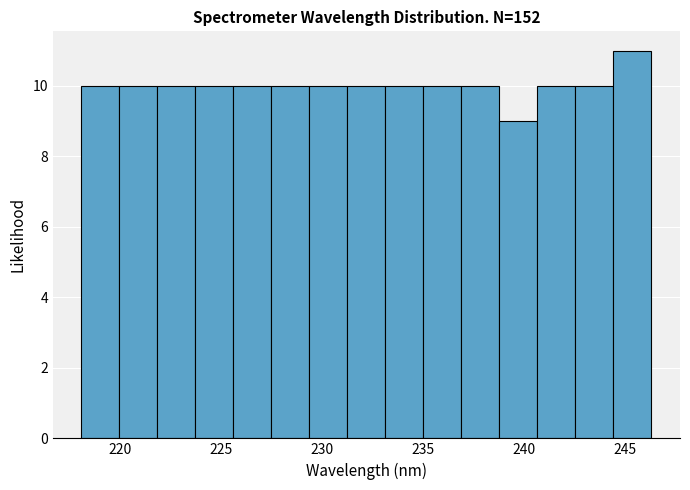

Around what value on the x-axis is the tallest bar? Give the approximate position of its centre, as read against the axis.

245.5